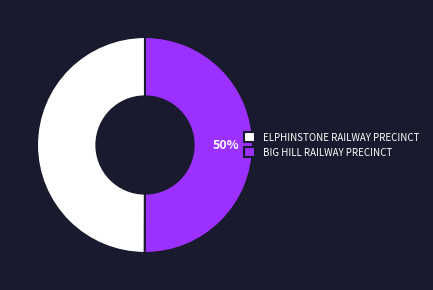

To the nearest percent, what is the average slice percentage?

50%